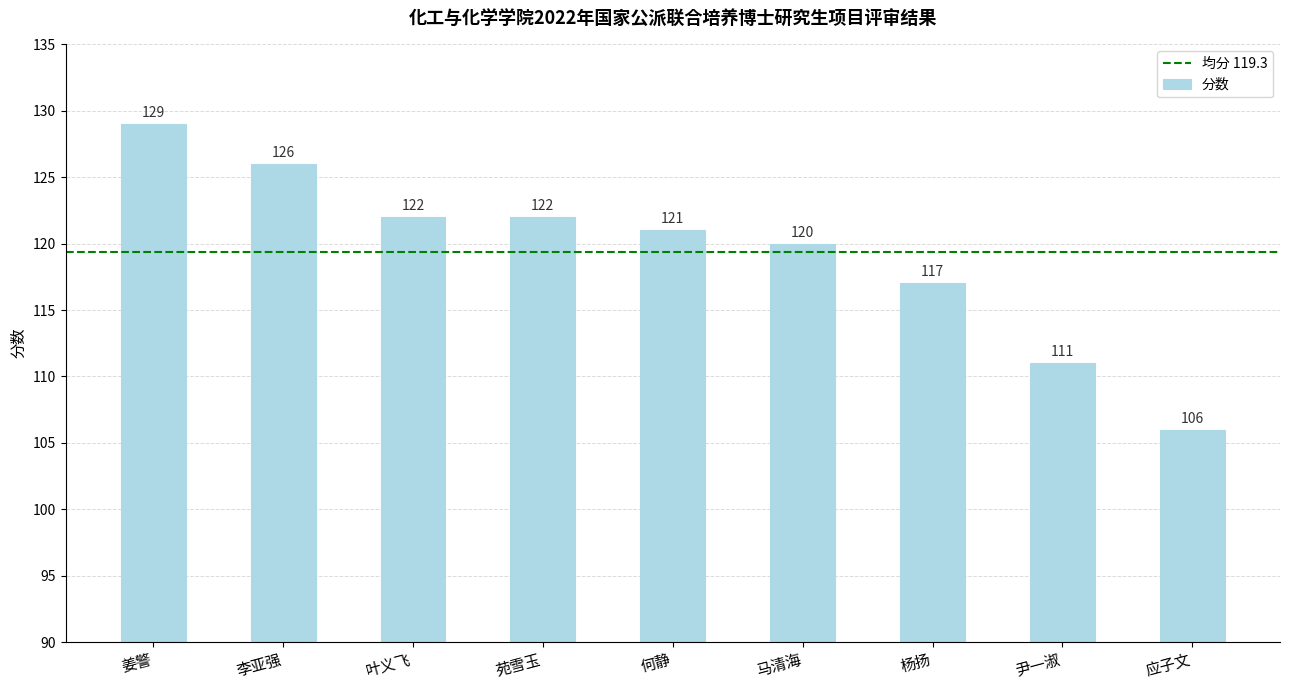

Reading left to right, extract all data points from this chart.

129	126	122	122	121	120	117	111	106